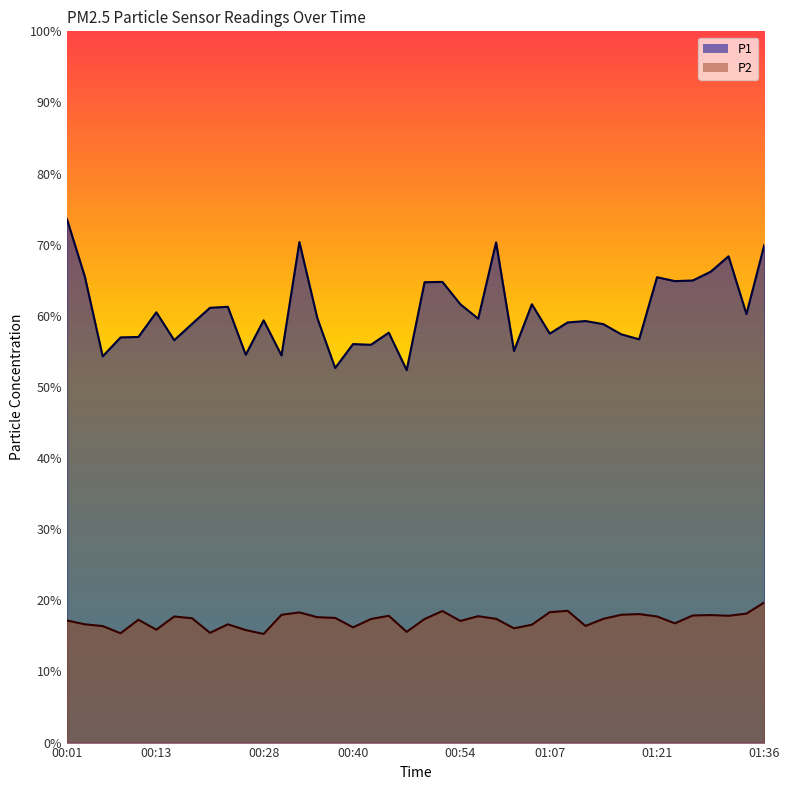

Count the number of categories in the chart.

40